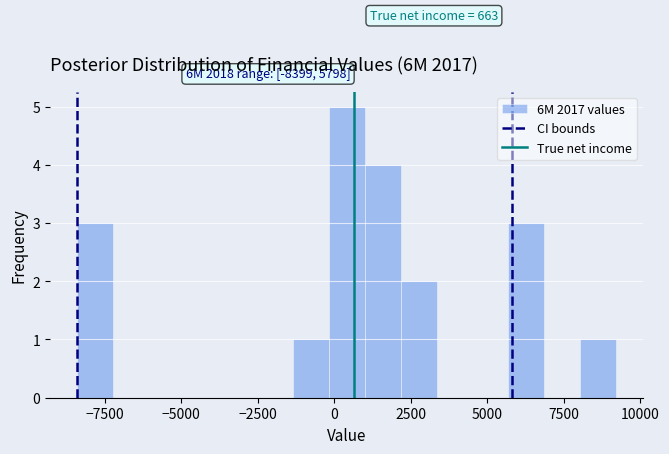

Read against the x-axis, roughly where is the centre of the tallest bar?

500